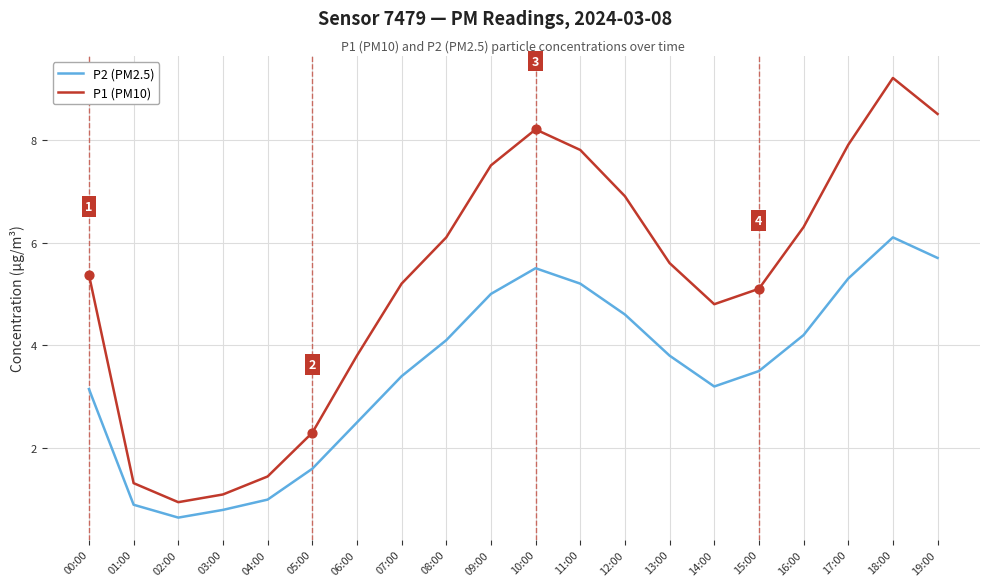

What is the total value across all series at 18:00?

15.3